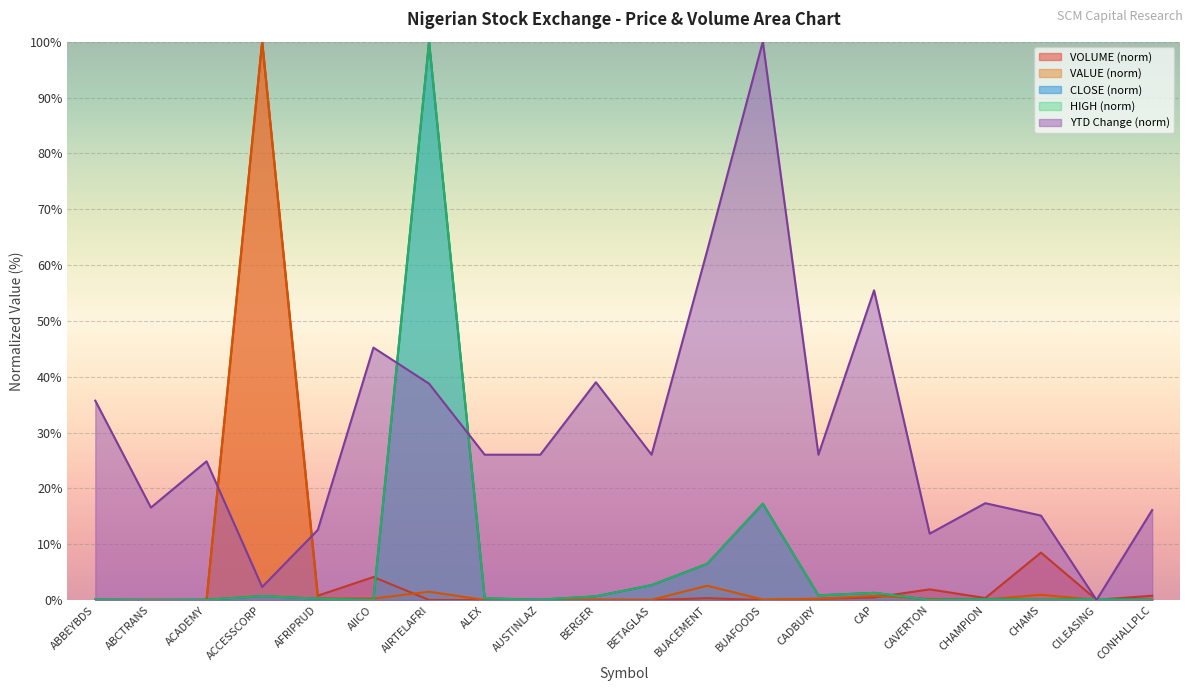

What is the label of the 8th point from the right?

BUAFOODS